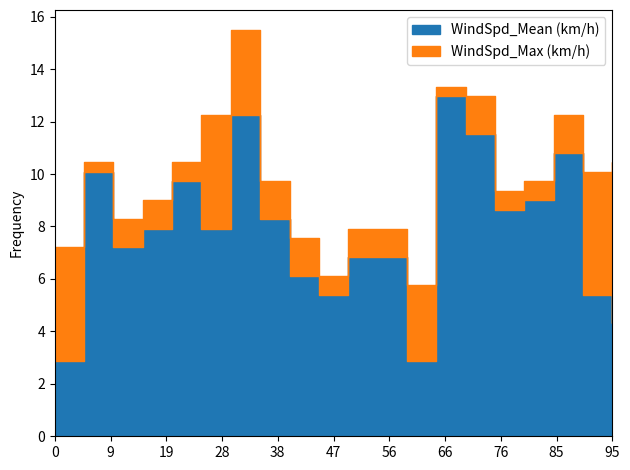

How many distinct data groups are displayed?

2